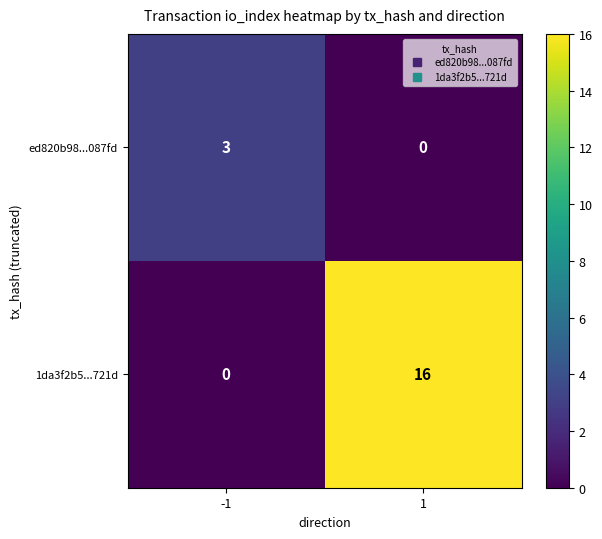

Reading left to right, what are all the values shown in this chart?

ed820b98...087fd: -1=3	1=0
1da3f2b5...721d: -1=0	1=16